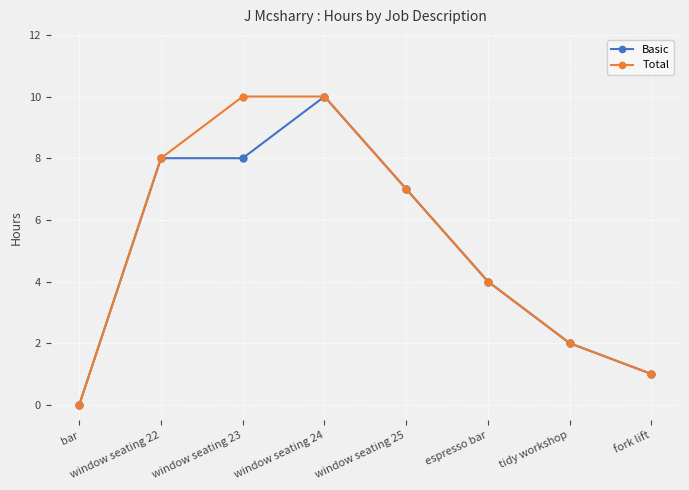

At which label does Basic reach its minimum?

bar